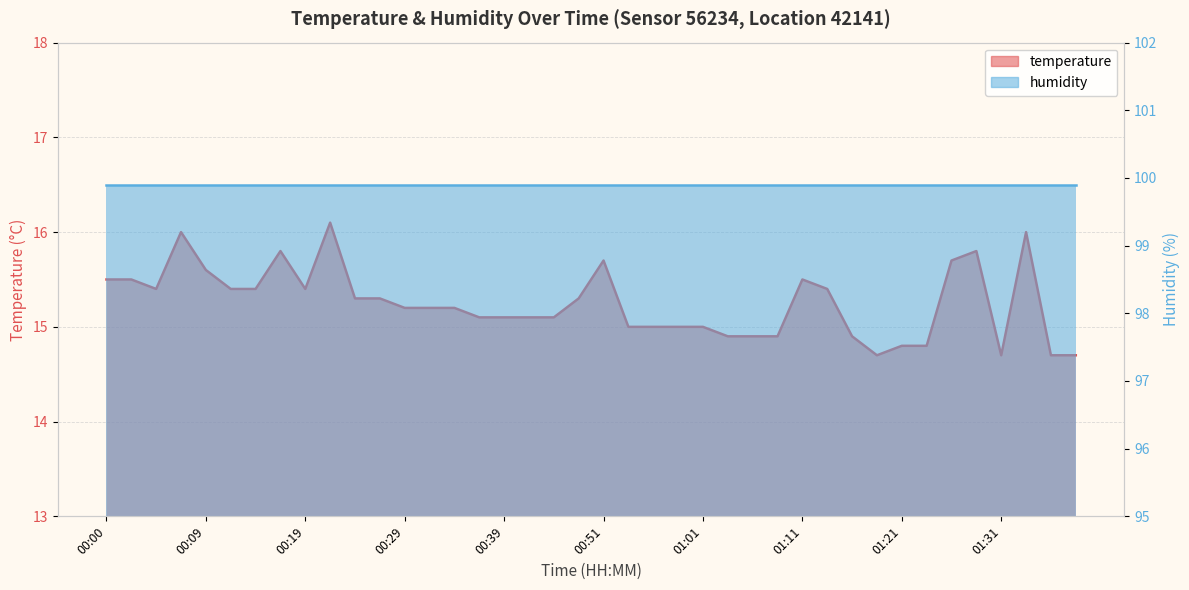

What is the difference between the maximum and second lowest values?

1.4